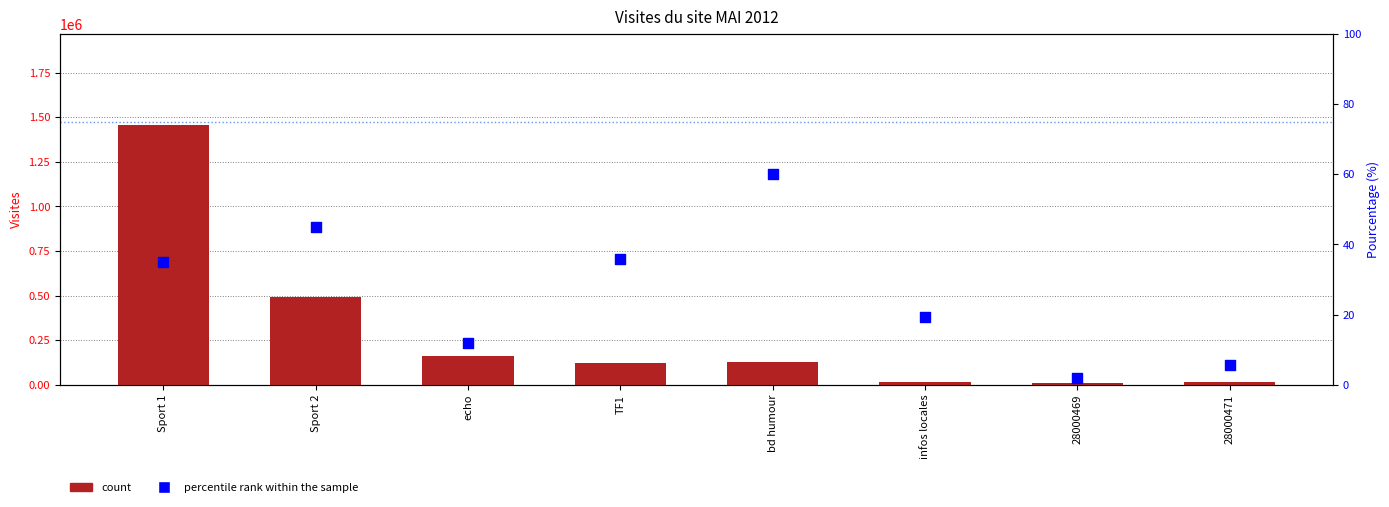

Which series contains the highest Y value?

count